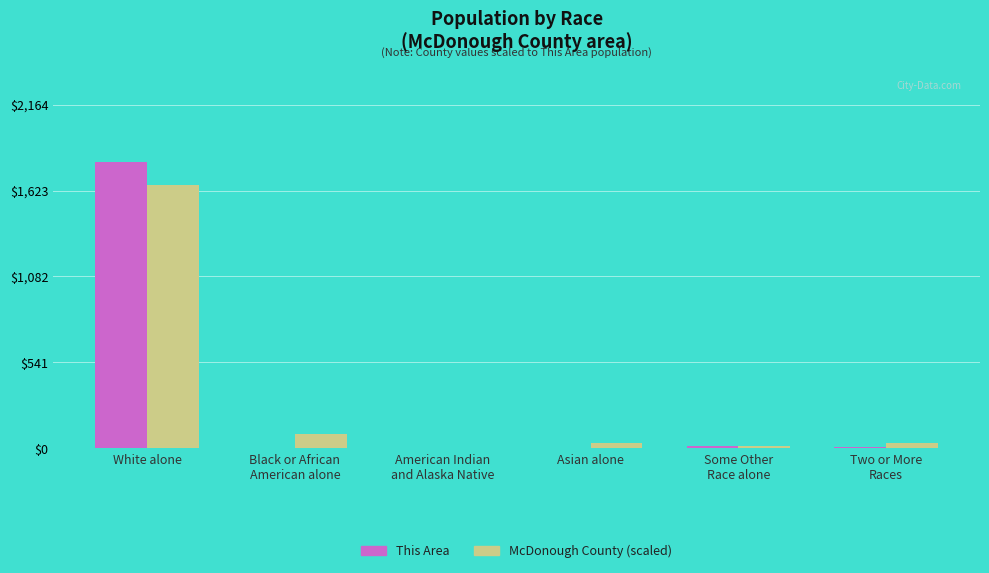

Is the value of This Area at White alone greater than the value of McDonough County (scaled) at Black or African
American alone?

Yes